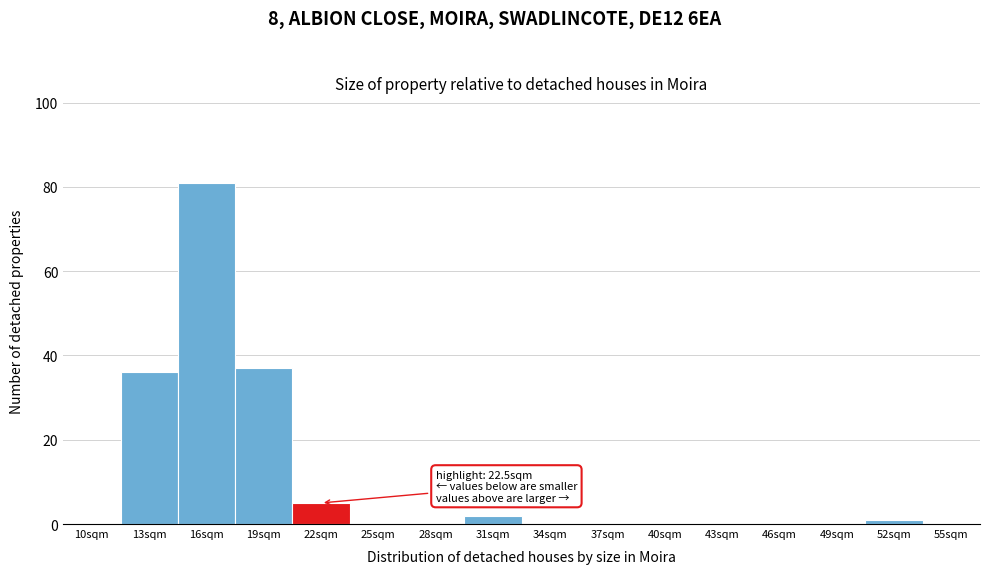

Reading left to right, what are all the values shown in this chart?

10sqm=0	13sqm=36	16sqm=81	19sqm=37	22sqm=5	25sqm=0	28sqm=0	31sqm=2	34sqm=0	37sqm=0	40sqm=0	43sqm=0	46sqm=0	49sqm=0	52sqm=1	55sqm=0